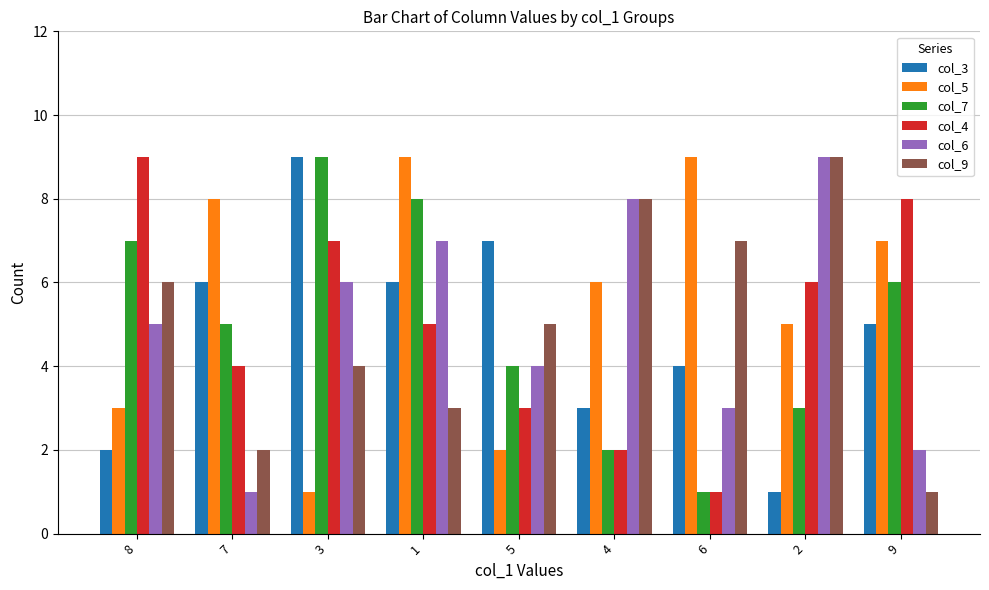

True or false: col_5 has a value of 8 at 7.

True